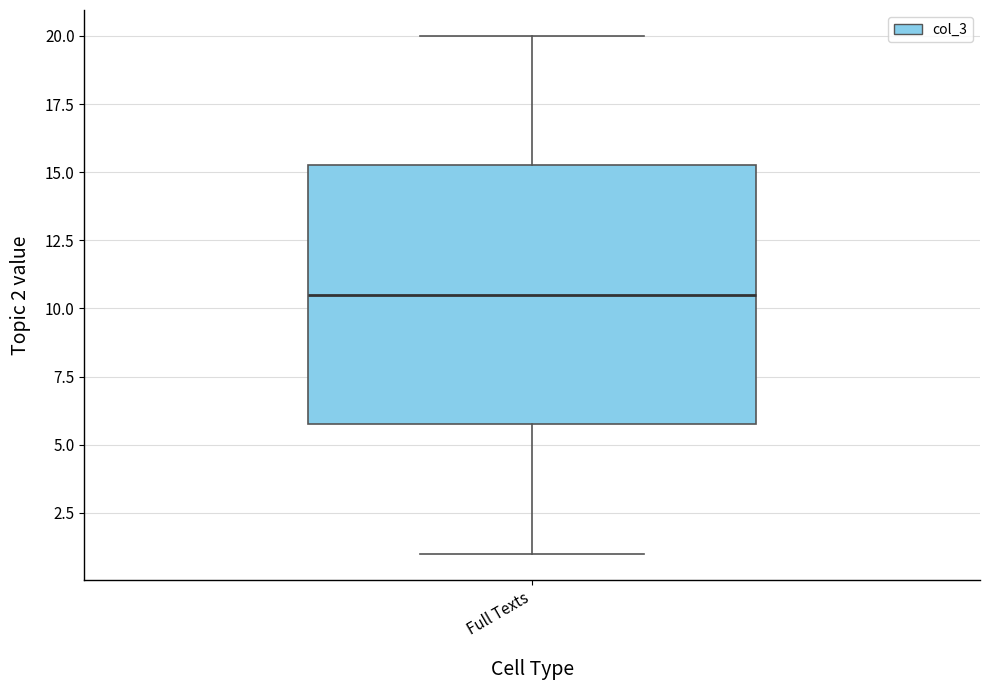

Where does the upper whisker of the box for Full Texts end on the y-axis? The values are not printed on the chart, so give them approximately, as read against the axis.

20.0